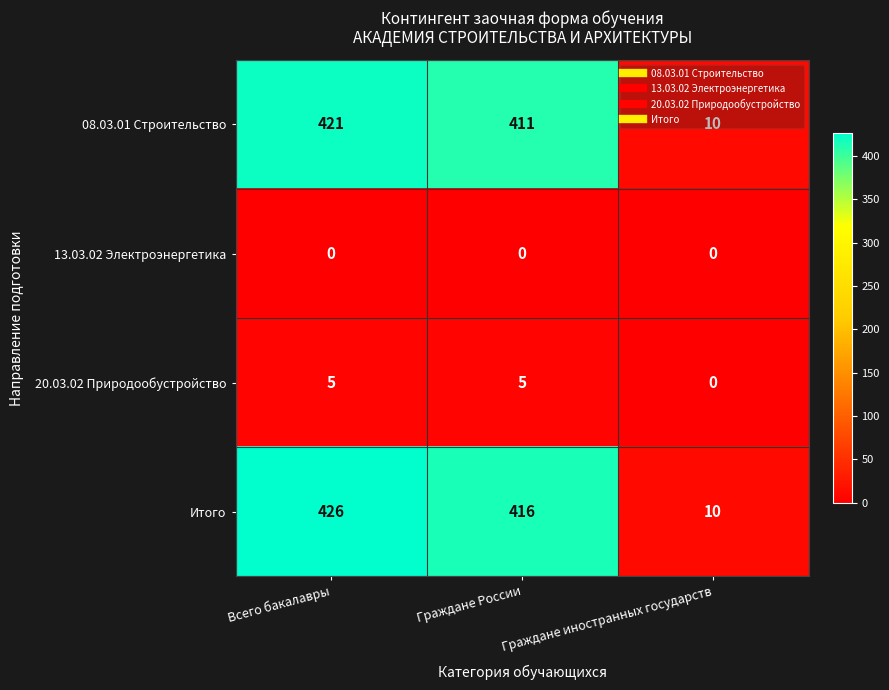

At which category does the chart reach its peak across all series?

Всего бакалавры